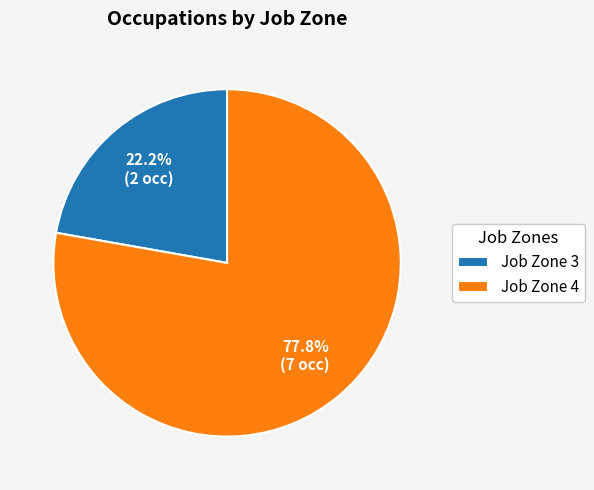

Is there any slice that represents more than half of the pie?

Yes